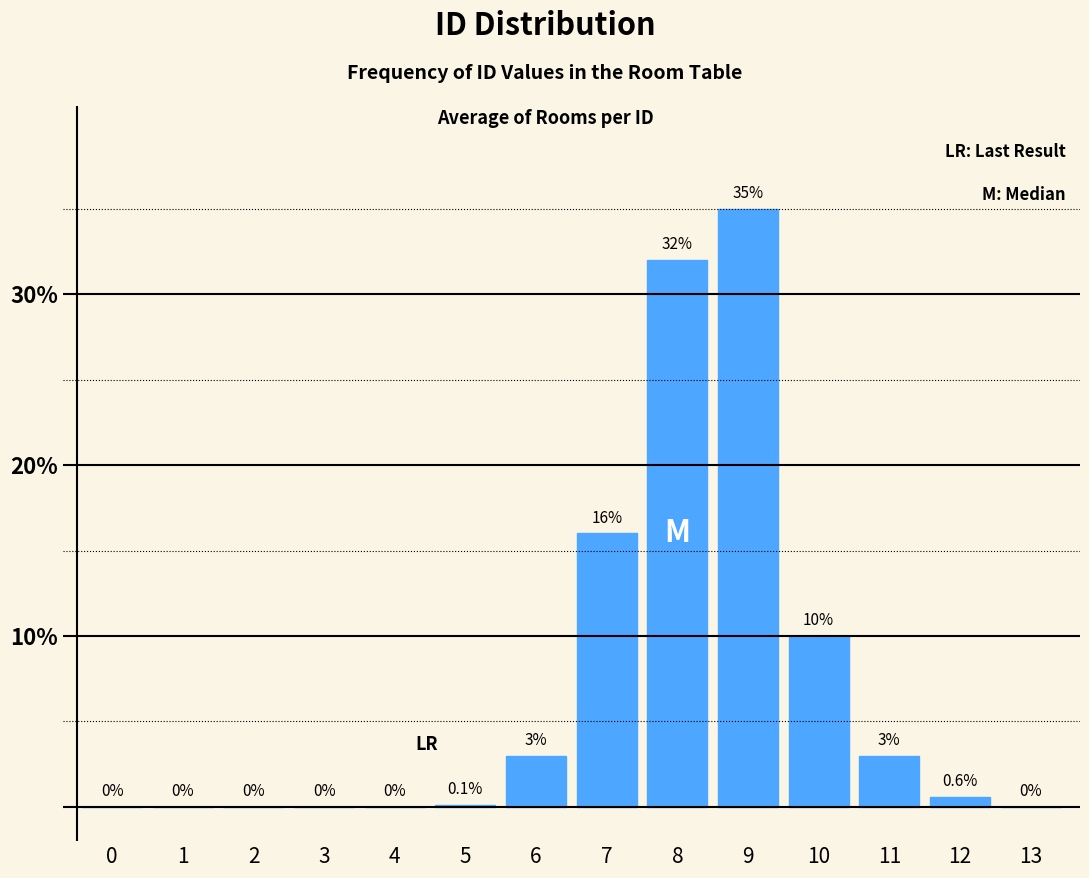

Reading left to right, transcribe all the data shown in this chart.

0=0.0	1=0.0	2=0.0	3=0.0	4=0.0	5=0.1	6=3.0	7=16.0	8=32.0	9=35.0	10=10.0	11=3.0	12=0.6	13=0.0